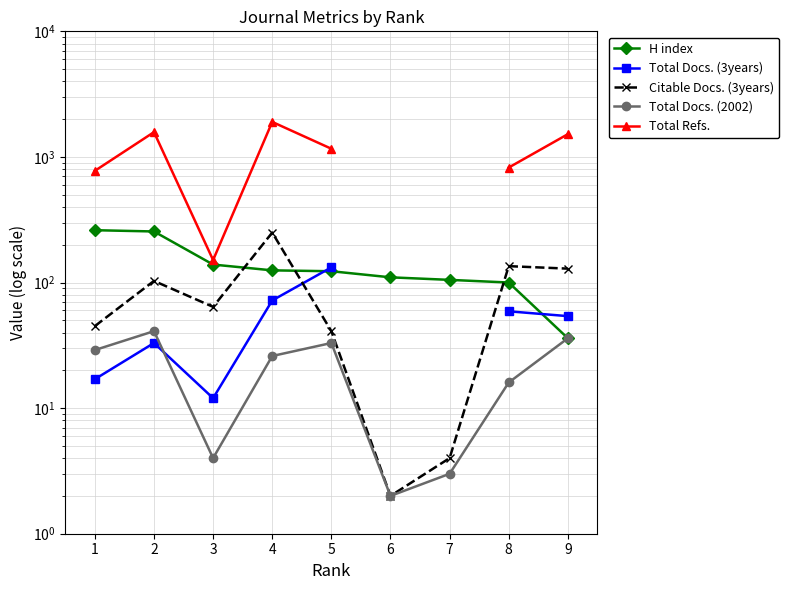

What is the difference between the highest and lowest values at 1?

758.0